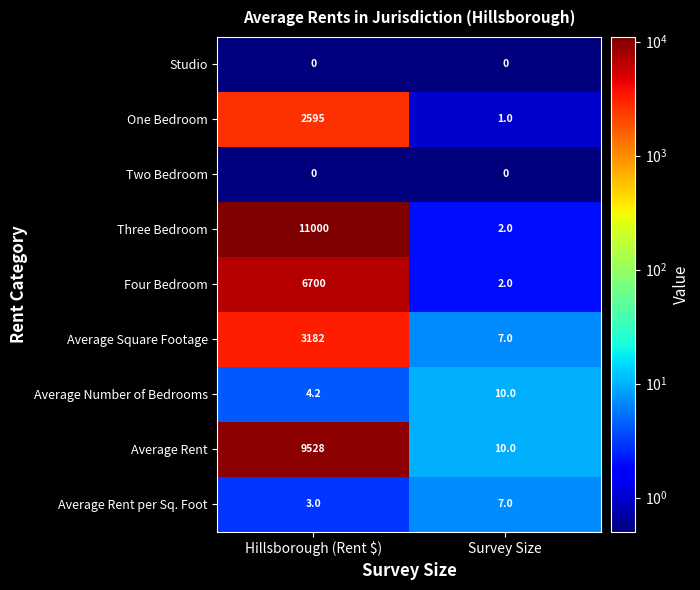

Rank the categories by Four Bedroom value from highest to lowest.

Hillsborough (Rent $), Survey Size